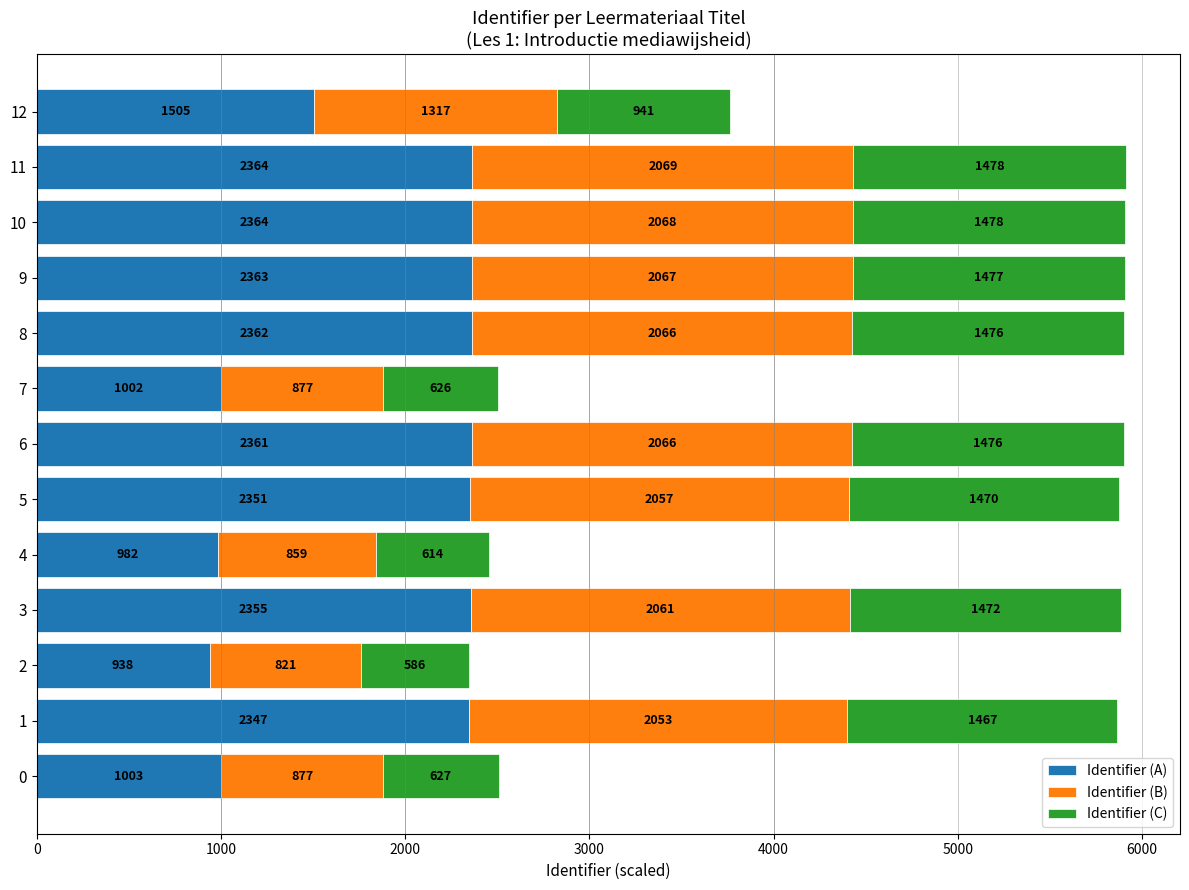

The value of Identifier (A) at 2 is 457.7. True or false?

False